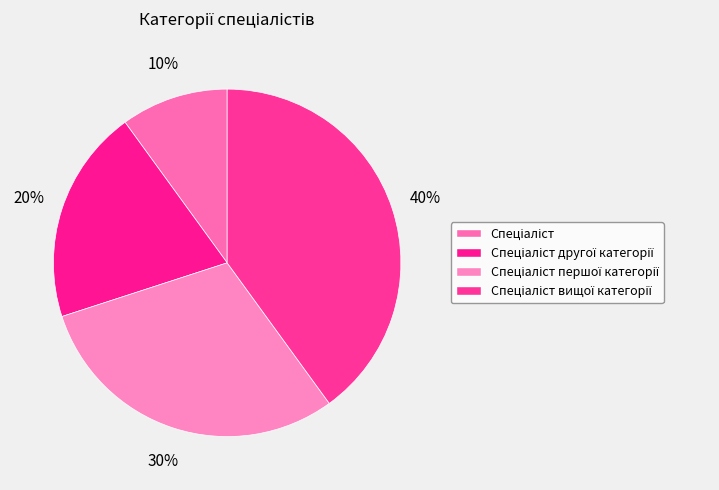

How many segments does this pie chart have?

4